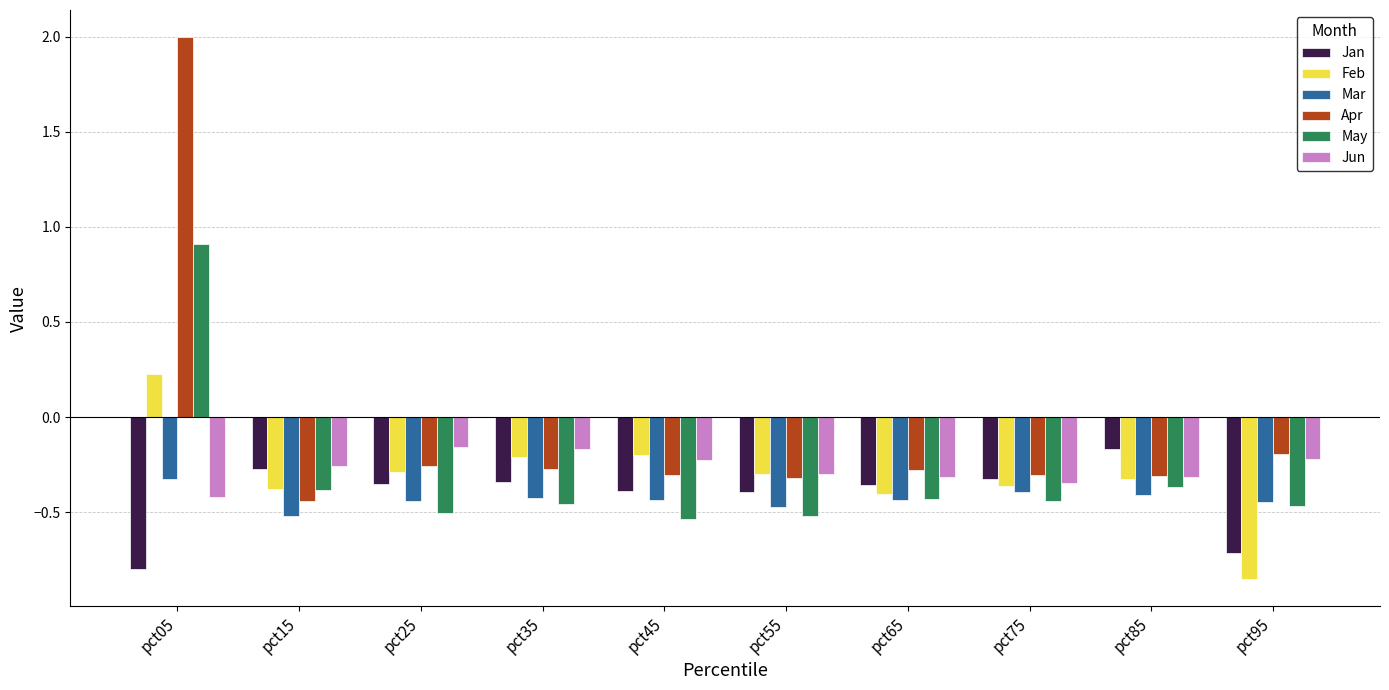

Which series has the largest total across all categories?

Apr